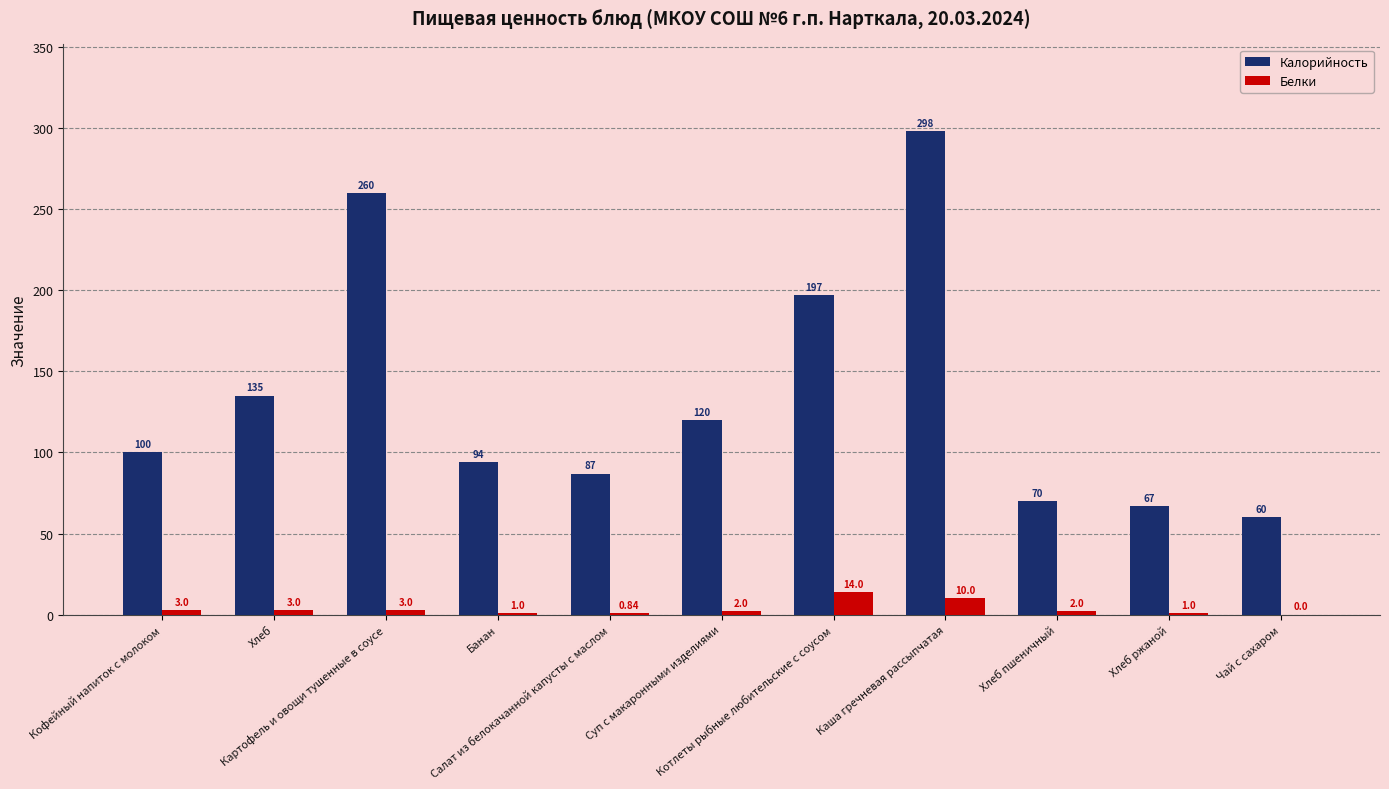

What is the sum of all Калорийность values?

1488.0